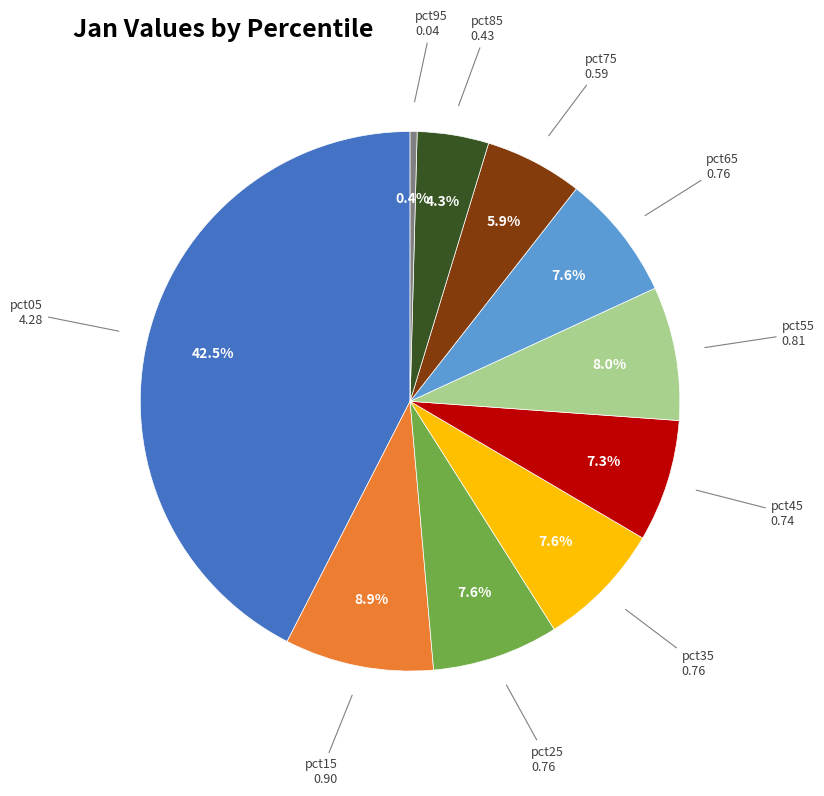

Count the number of slices in the pie.

10